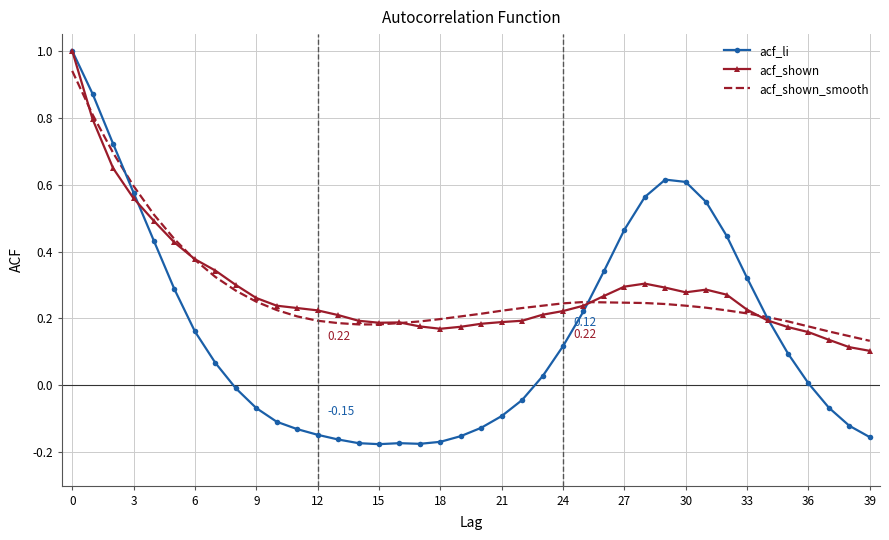

Which series has the widest spread of values?

acf_li